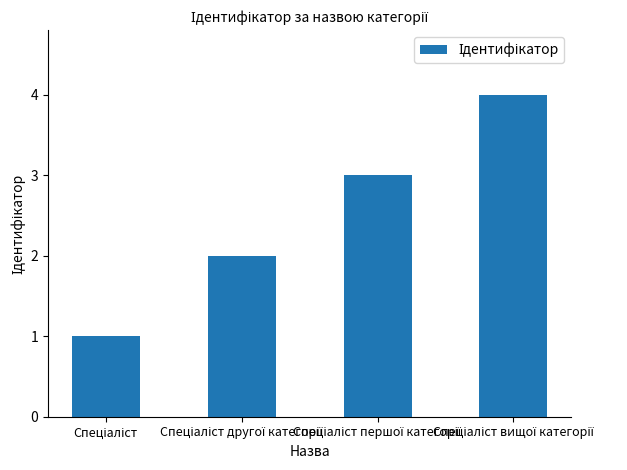

What is the greatest value displayed?

4